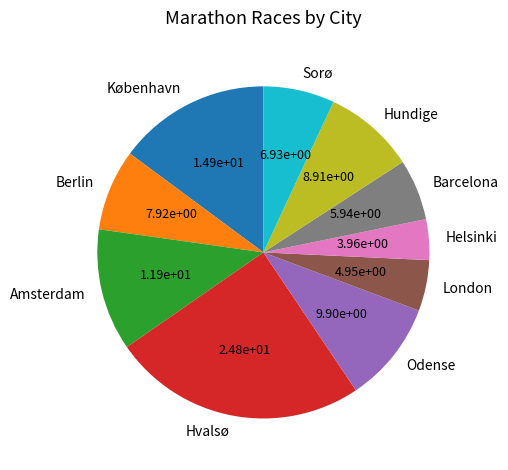

What is the ratio of the value at Amsterdam to the value at Hundige?

1.3